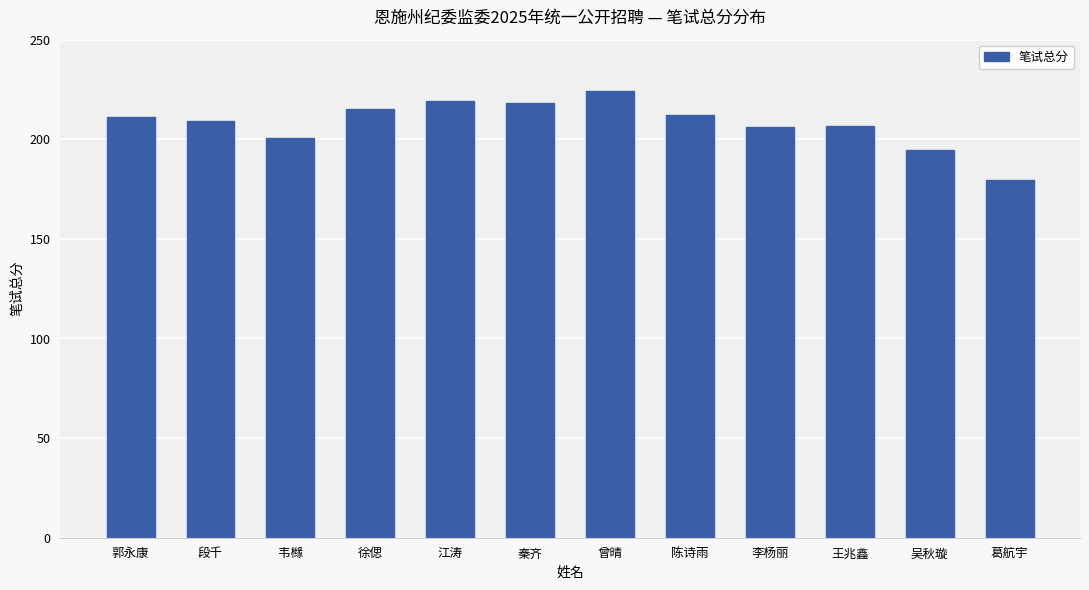

What is the label of the 2nd bar from the right?

吴秋璇